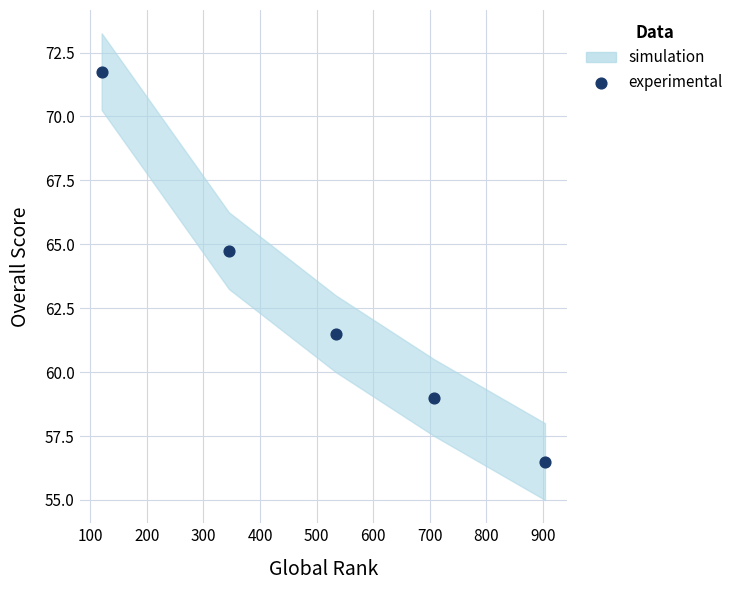

What is the range of X values (max minus min)?

784.0